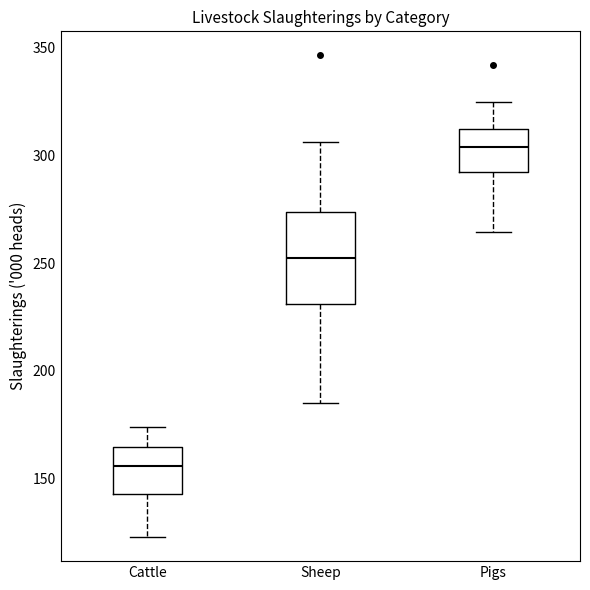

Reading left to right, read every box against the y-axis: the position of its median line, the range the box covers, and the ends of its whiskers. The values are not printed on the chart, so give them approximately, as read against the axis.

Cattle: median 155, box 145 to 165, whiskers 125 to 175
Sheep: median 250, box 230 to 275, whiskers 185 to 305
Pigs: median 305, box 290 to 310, whiskers 265 to 325